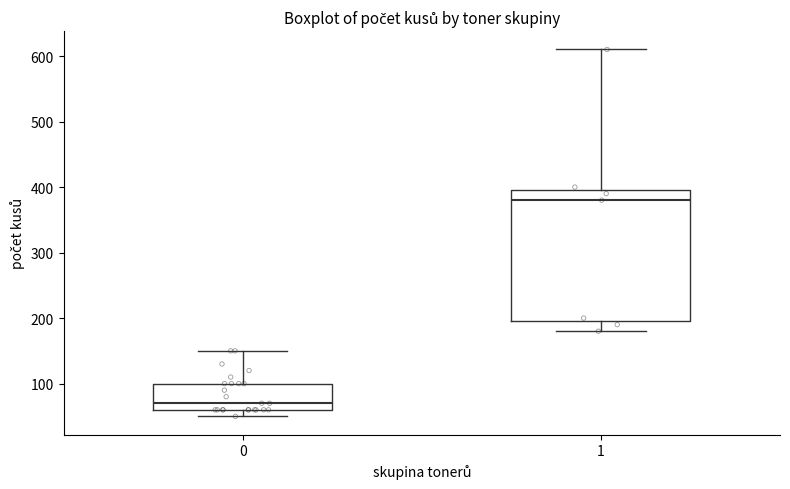

Comparing the boxes themselves (not the whiskers), which one is the tallest?

1